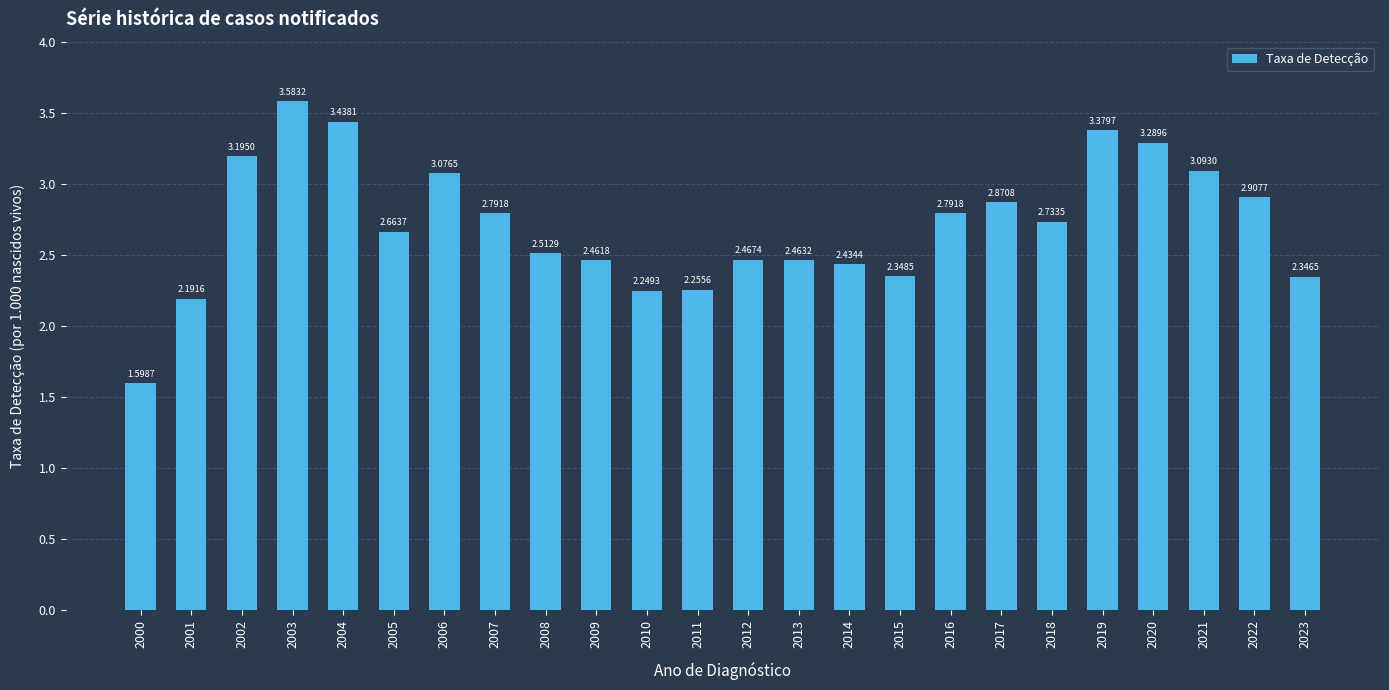

Are the bars grouped side by side (vs. stacked)?

No